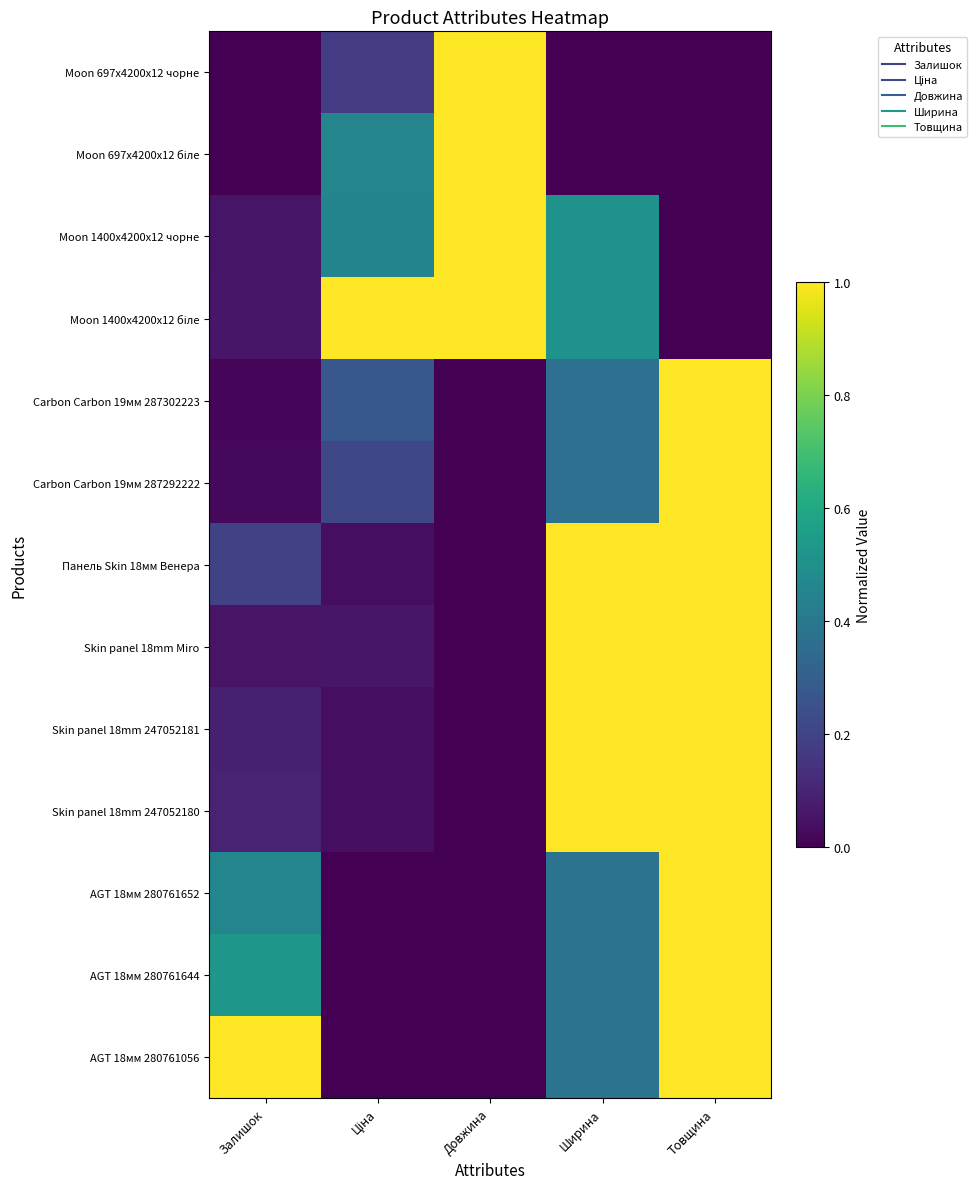

What is the maximum value shown in the chart?

1.0